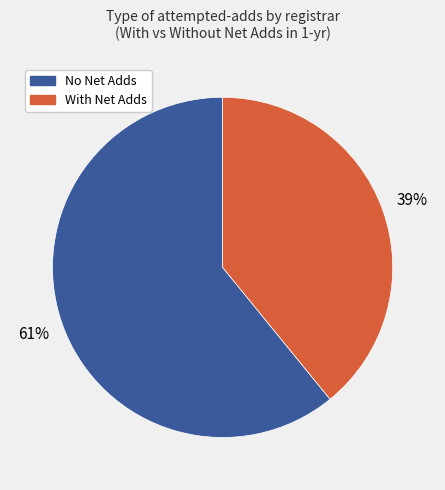

Which slice represents more than half of the pie?

No Net Adds